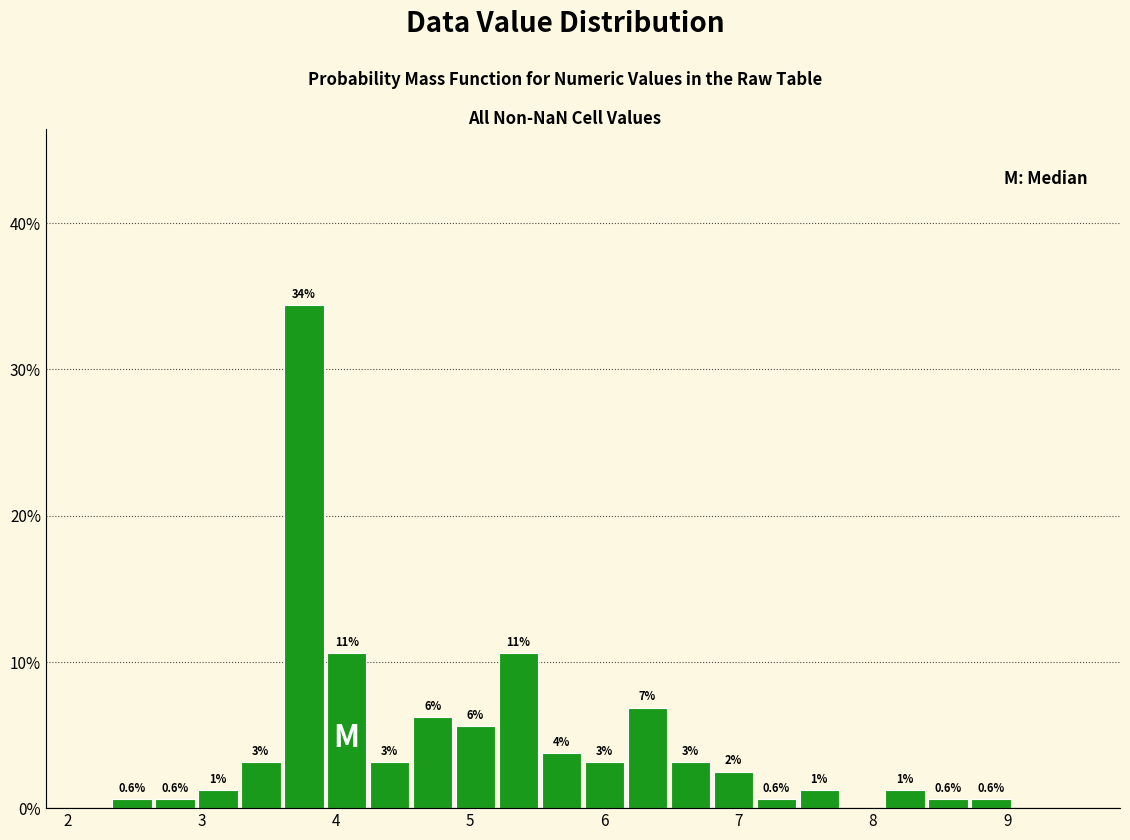

Read against the x-axis, roughly where is the centre of the tallest bar?

3.8